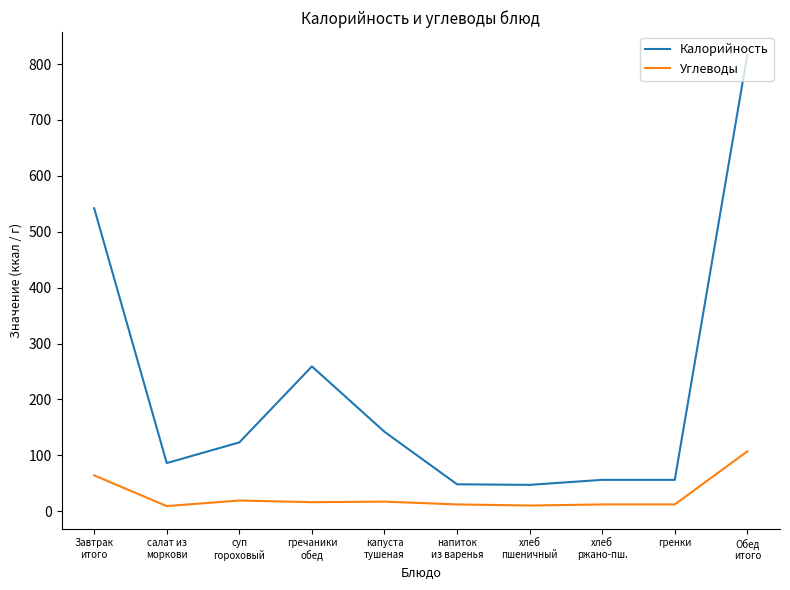

How many distinct data groups are displayed?

2